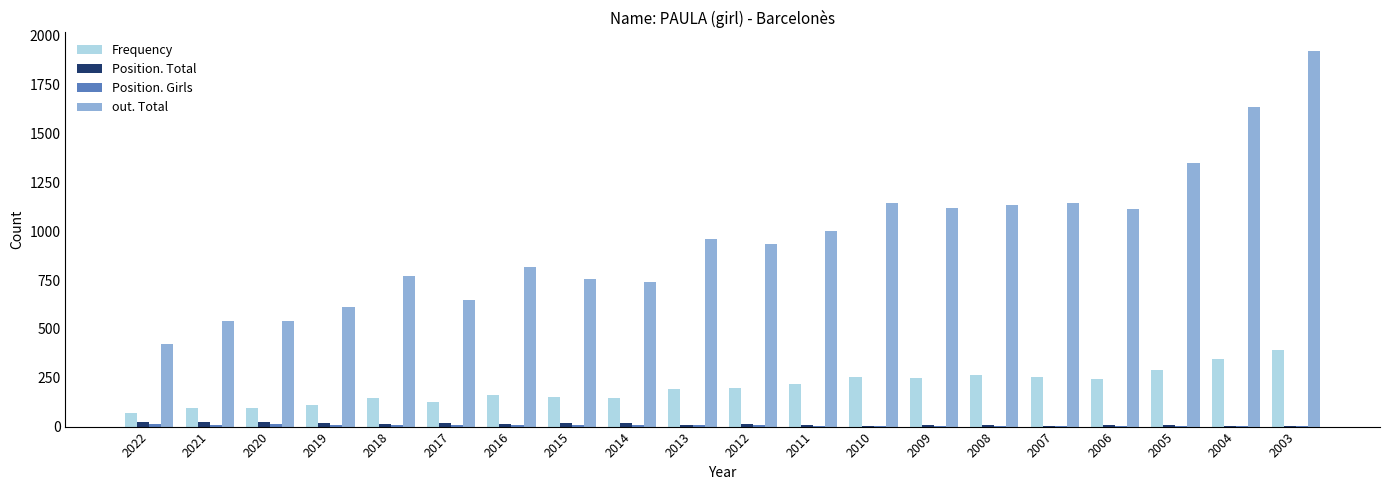

What is the total value across all series at 2013?

1165